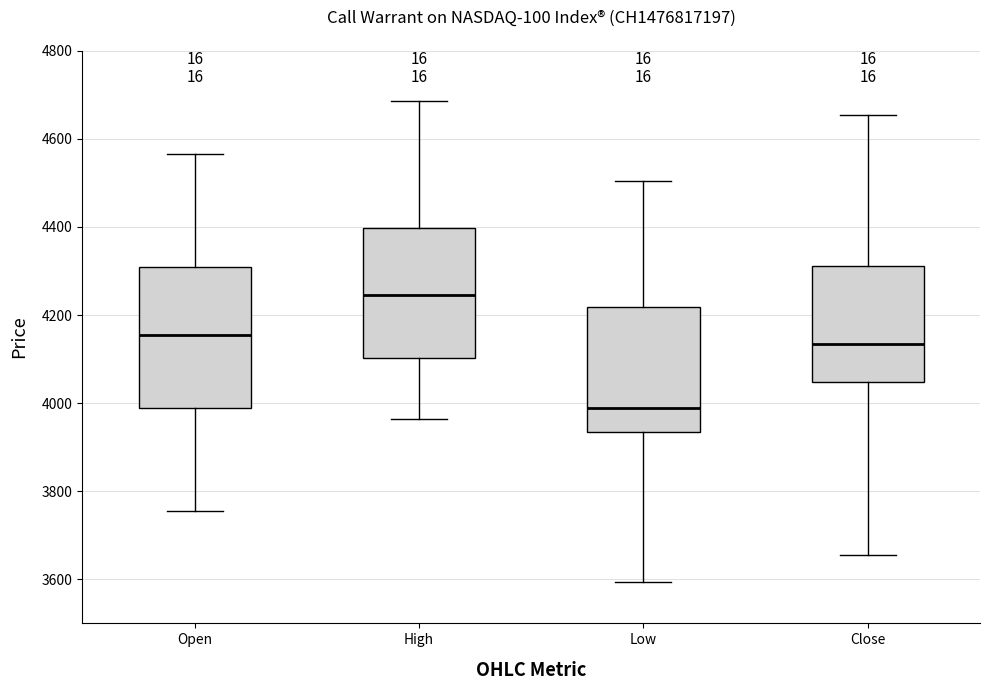

Which box is the tallest, from its lower edge to its upper edge?

Open